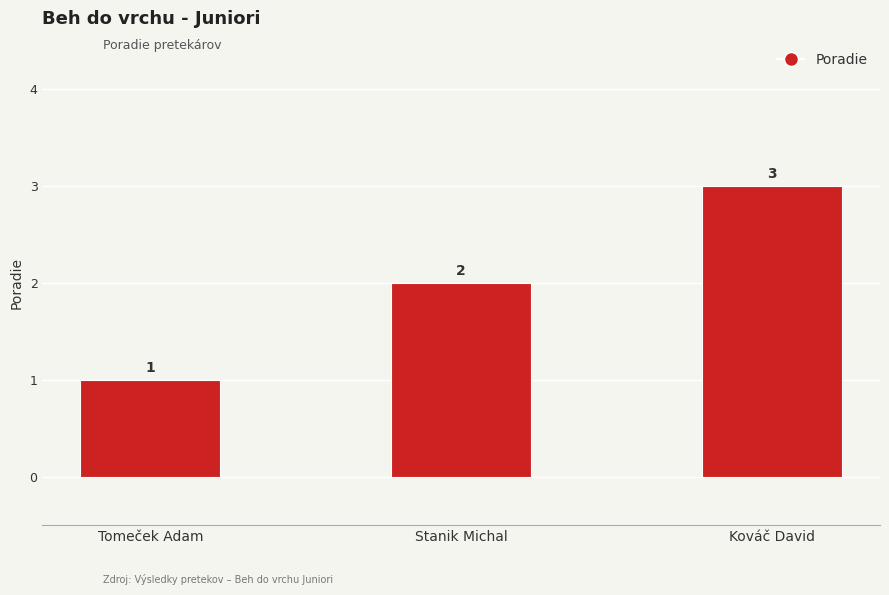

Reading left to right, extract all data points from this chart.

Tomeček Adam=1	Stanik Michal=2	Kováč David=3